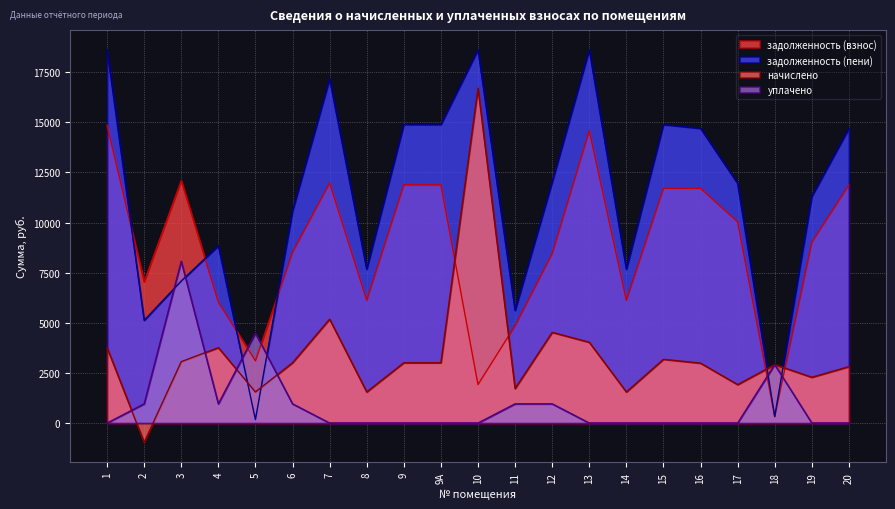

Between 6 and 10, which series saw the biggest shift?

начислено